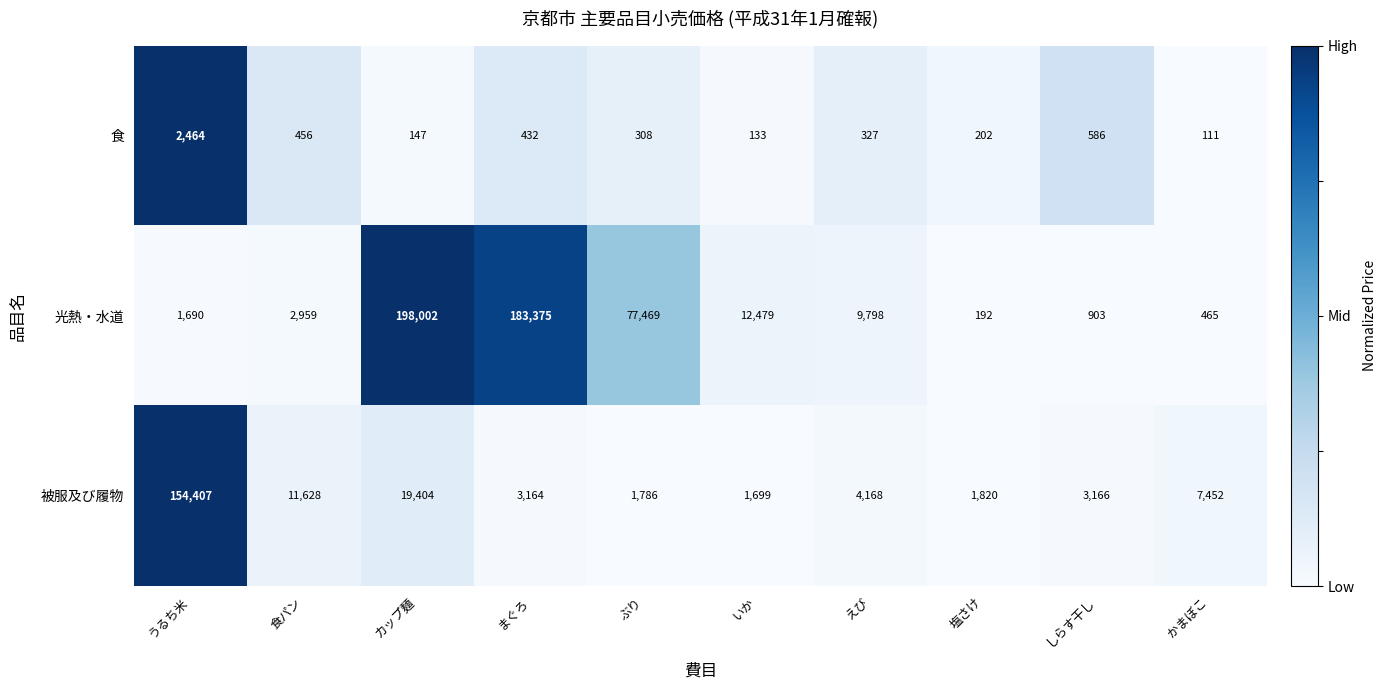

The 被服及び履物 series shows 2818 at かまぼこ. True or false?

False